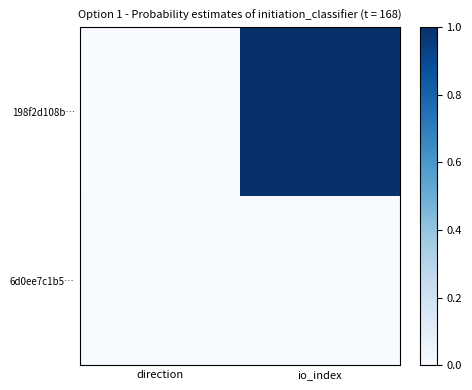

Reading left to right, list all the values displayed in this chart.

198f2d108b…: direction=0.0	io_index=1.0
6d0ee7c1b5…: direction=0.0	io_index=0.0